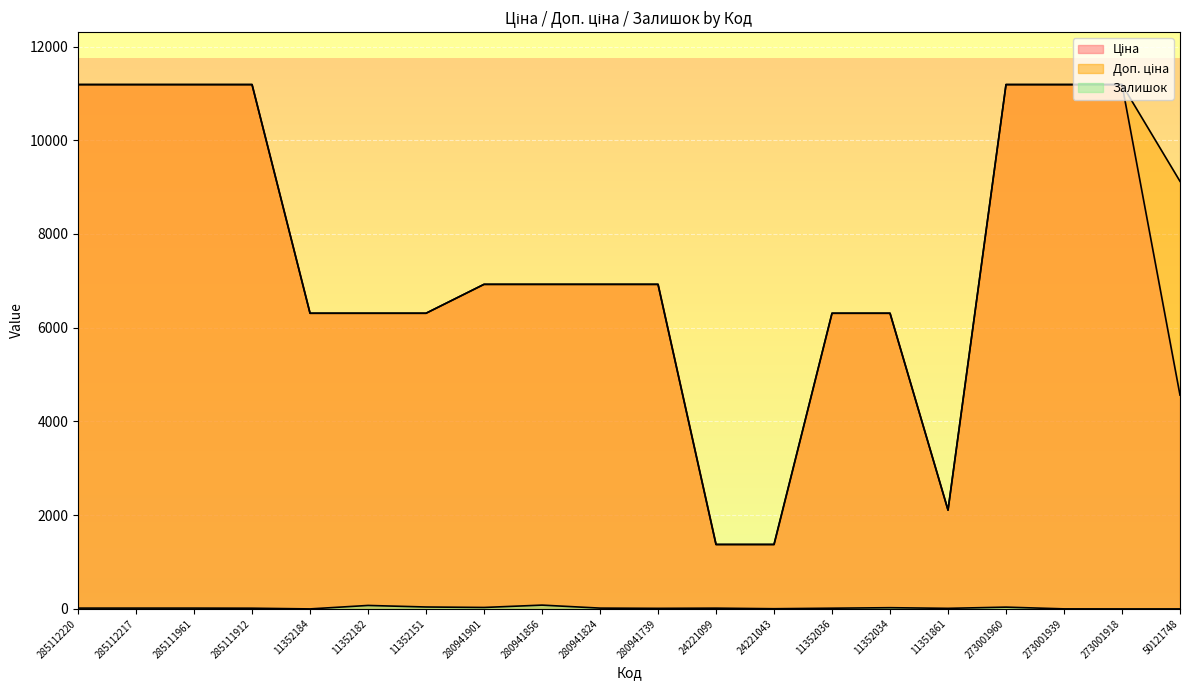

What position from the right is 285111912?

17